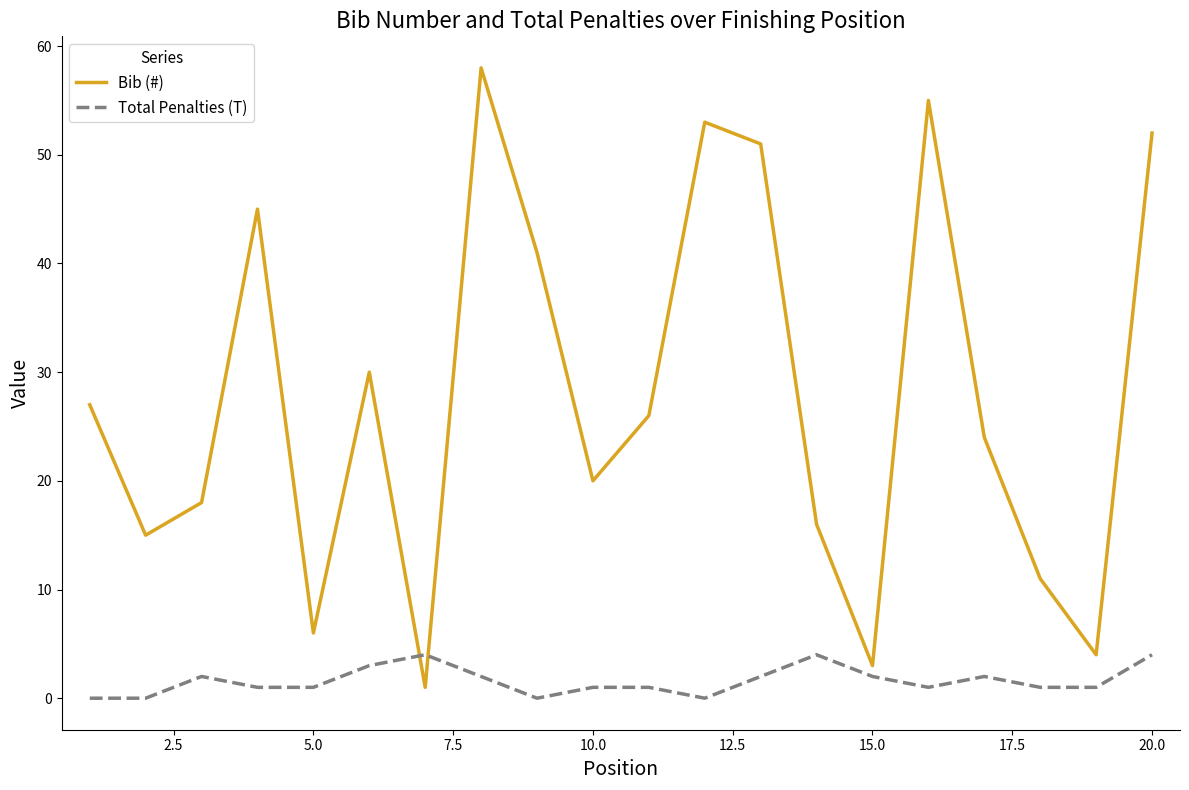

Which series has the widest spread of values?

Bib (#)